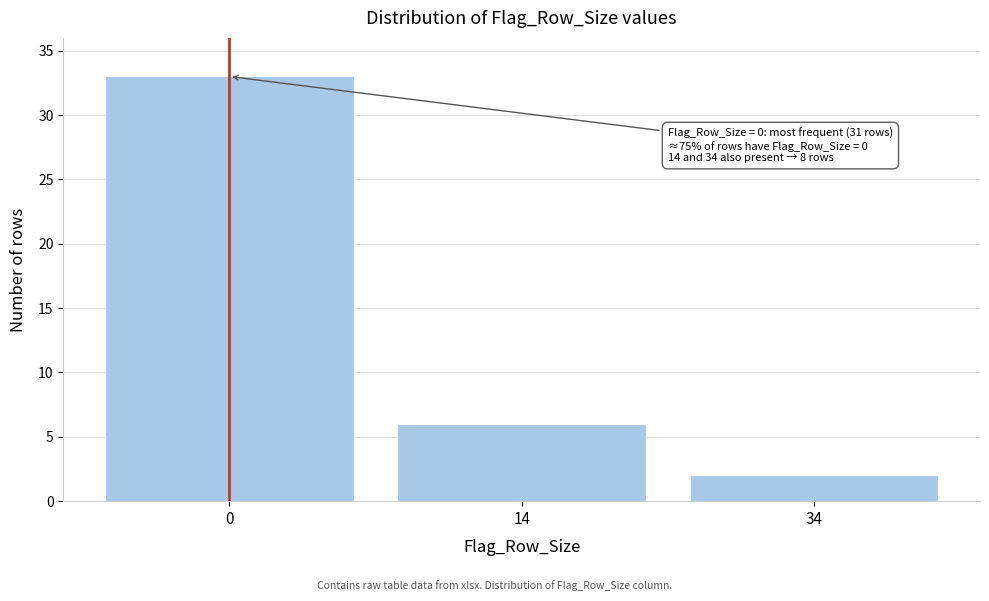

Reading right to left, what are all the values shown in this chart?

34=2	14=6	0=33